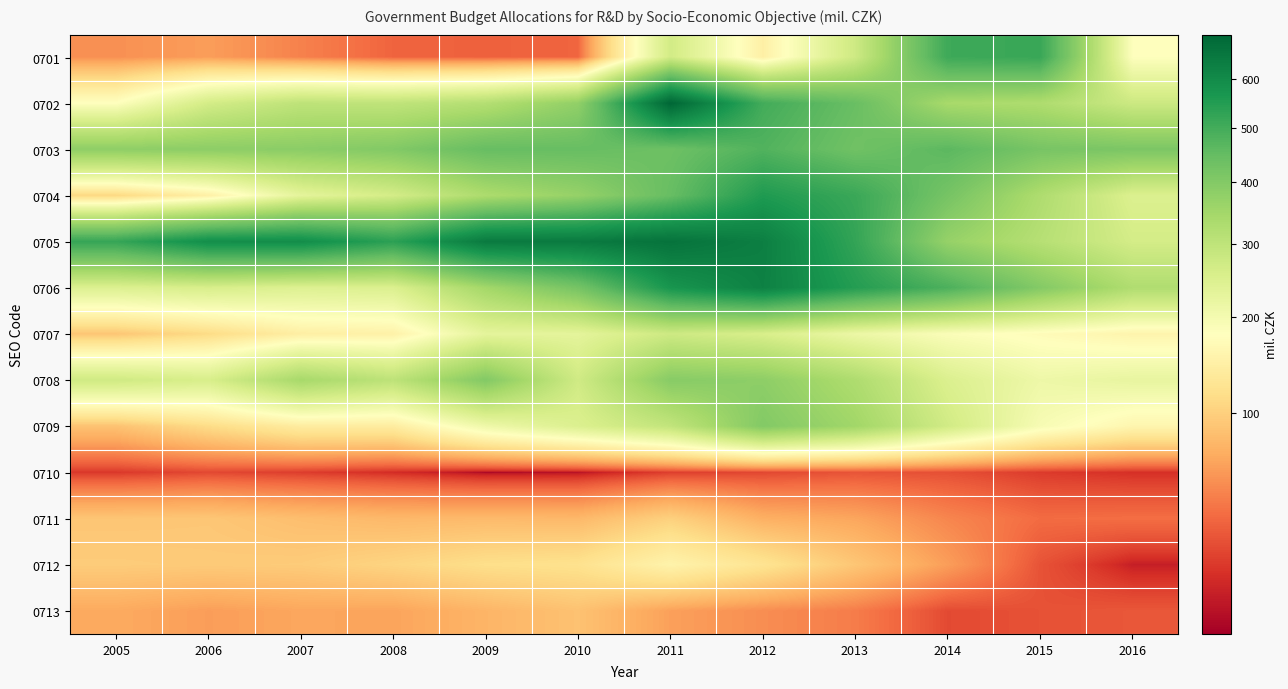

Reading right to left, extract all data points from this chart.

0701: 2016=180.9	2015=516.4	2014=508.6	2013=273.6	2012=146.5	2011=266.9	2010=30.2	2009=28.6	2008=29.9	2007=43.3	2006=58.7	2005=51.0
0702: 2016=276.7	2015=328.0	2014=339.5	2013=442.7	2012=501.3	2011=699.5	2010=376.0	2009=318.2	2008=297.6	2007=300.9	2006=263.5	2005=179.5
0703: 2016=411.3	2015=418.1	2014=463.2	2013=430.2	2012=479.3	2011=435.3	2010=445.7	2009=445.7	2008=400.9	2007=386.4	2006=383.6	2005=381.6
0704: 2016=247.7	2015=328.6	2014=420.5	2013=514.5	2012=557.0	2011=445.4	2010=368.9	2009=331.9	2008=262.9	2007=229.2	2006=147.3	2005=108.1
0705: 2016=263.0	2015=314.6	2014=368.6	2013=525.3	2012=631.6	2011=665.3	2010=644.8	2009=644.4	2008=536.9	2007=594.1	2006=591.3	2005=521.5
0706: 2016=325.6	2015=398.2	2014=486.3	2013=548.8	2012=626.2	2011=572.2	2010=421.1	2009=347.5	2008=248.4	2007=244.1	2006=255.9	2005=246.4
0707: 2016=156.4	2015=171.8	2014=187.3	2013=213.6	2012=254.8	2011=274.1	2010=229.6	2009=228.6	2008=150.2	2007=145.1	2006=112.2	2005=89.9
0708: 2016=222.7	2015=210.7	2014=248.8	2013=328.9	2012=382.1	2011=392.5	2010=270.2	2009=400.4	2008=301.8	2007=341.4	2006=255.6	2005=271.7
0709: 2016=158.9	2015=194.0	2014=268.1	2013=351.2	2012=400.1	2011=293.9	2010=248.4	2009=208.5	2008=140.2	2007=140.1	2006=113.4	2005=86.5
0710: 2016=12.6	2015=15.5	2014=21.9	2013=23.6	2012=19.2	2011=16.5	2010=6.7	2009=5.7	2008=11.6	2007=16.1	2006=19.5	2005=14.7
0711: 2016=34.3	2015=33.1	2014=45.4	2013=63.8	2012=70.9	2011=100.9	2010=77.7	2009=79.2	2008=77.8	2007=83.1	2006=90.9	2005=89.6
0712: 2016=8.6	2015=23.0	2014=58.7	2013=90.5	2012=124.8	2011=153.7	2010=120.8	2009=116.9	2008=105.1	2007=95.7	2006=94.5	2005=96.1
0713: 2016=24.6	2015=22.6	2014=20.1	2013=40.9	2012=49.6	2011=60.3	2010=86.3	2009=74.9	2008=62.6	2007=64.2	2006=58.8	2005=66.7